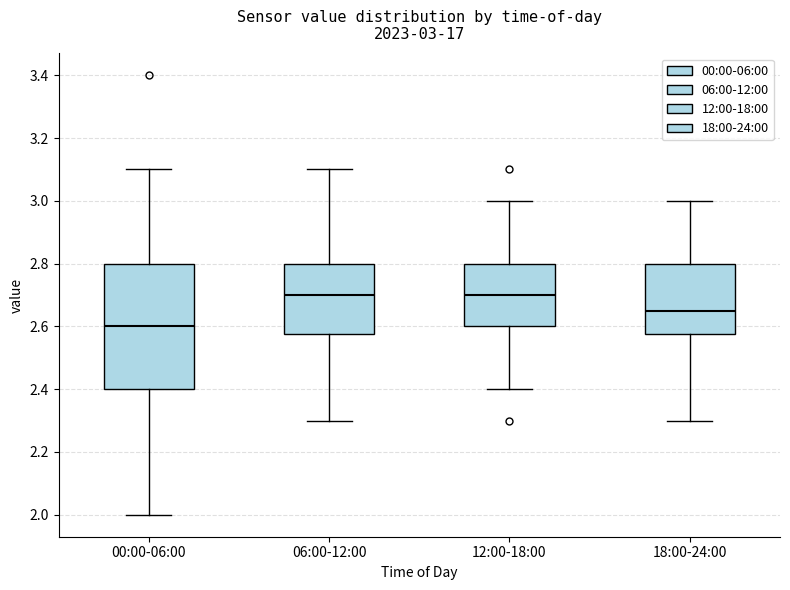

Which box is the tallest, from its lower edge to its upper edge?

00:00-06:00